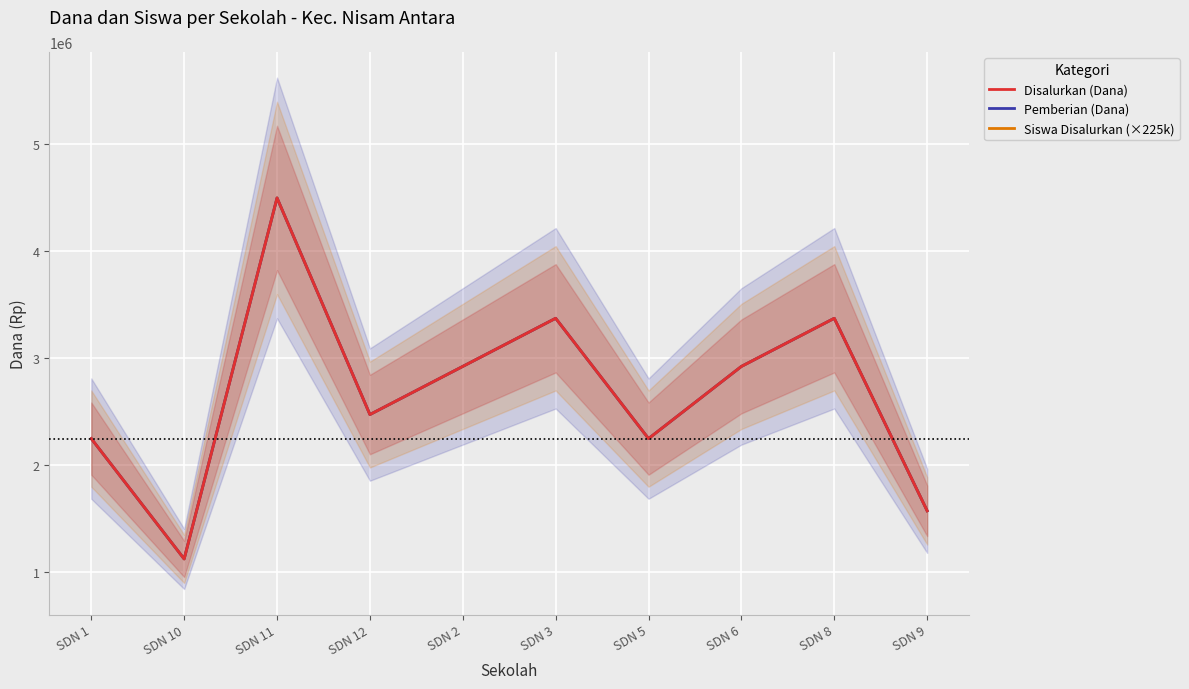

True or false: Disalurkan (Dana) and Siswa Disalurkan (×225k) intersect in this chart.

False